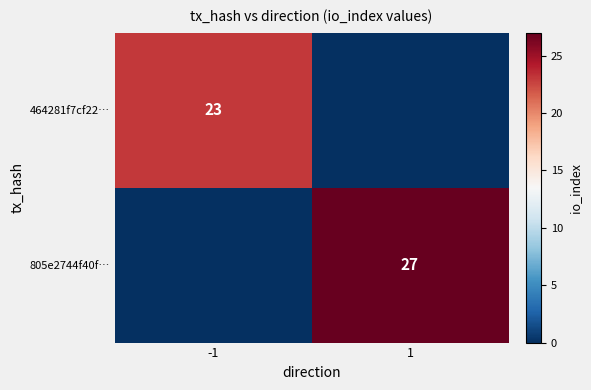

Is the value of 464281f7cf22… at -1 greater than the value of 805e2744f40f… at 1?

No